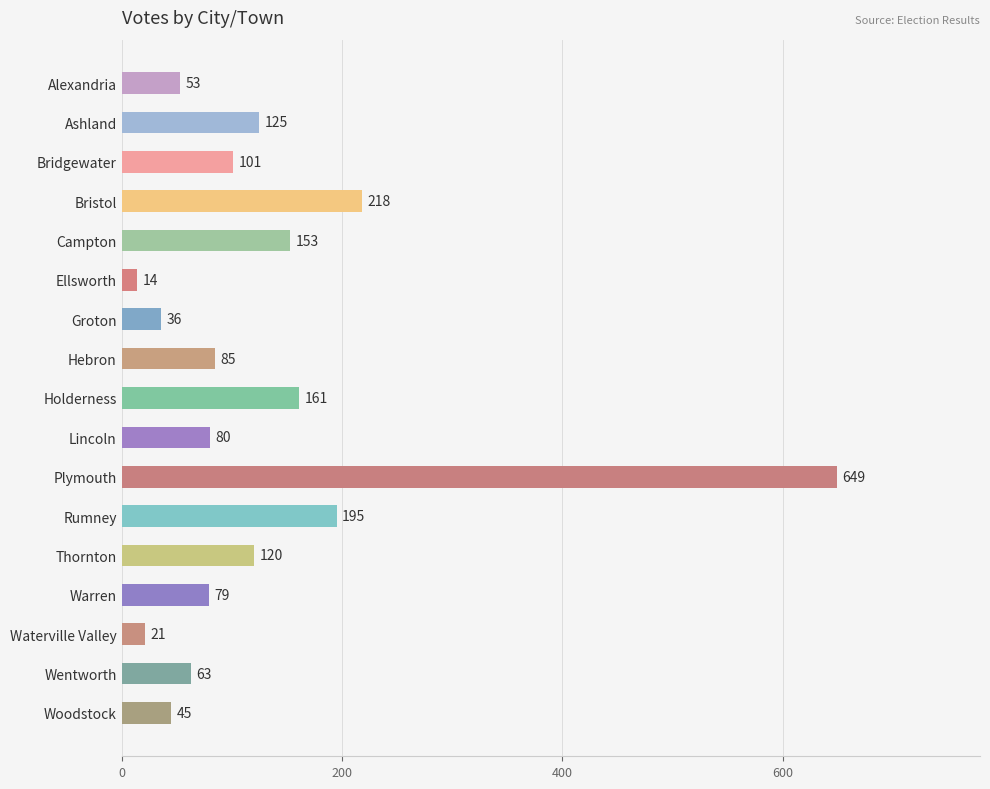

How many bars are there in total?

17